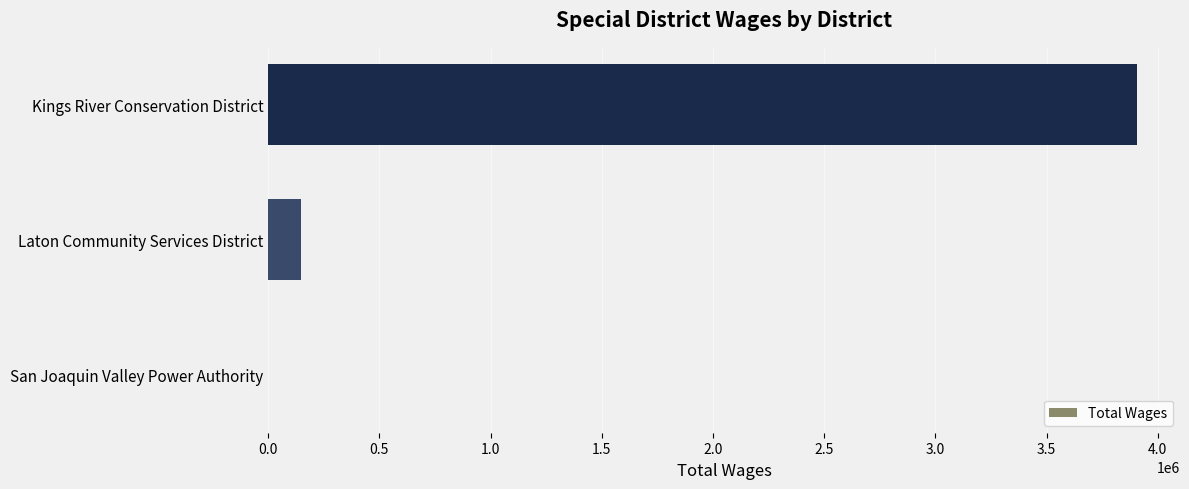

What is the average value?

1350927